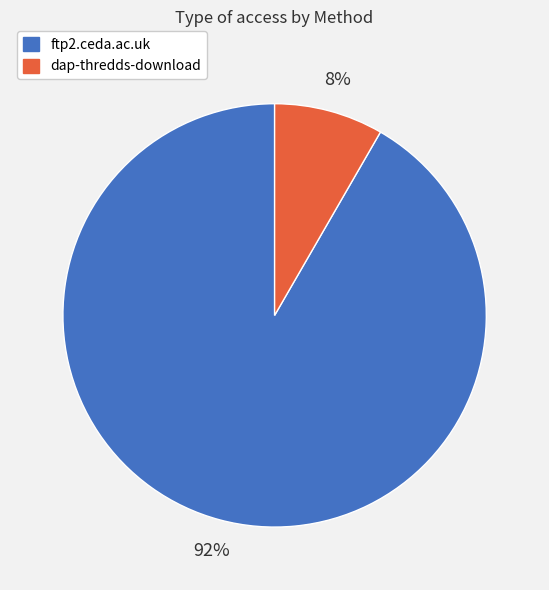

Which category accounts for the majority?

ftp2.ceda.ac.uk